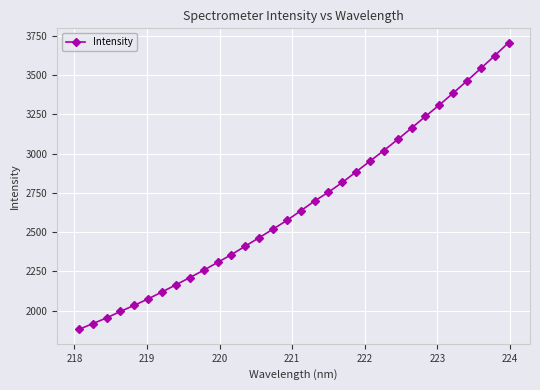

What is the average value?

2672.1